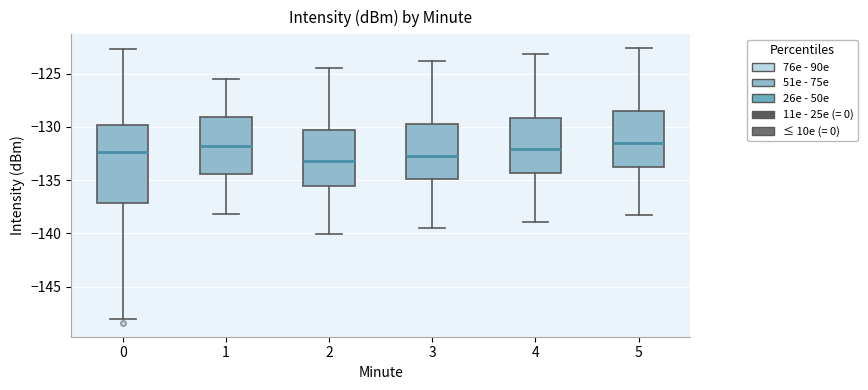

Which box is the tallest, from its lower edge to its upper edge?

0